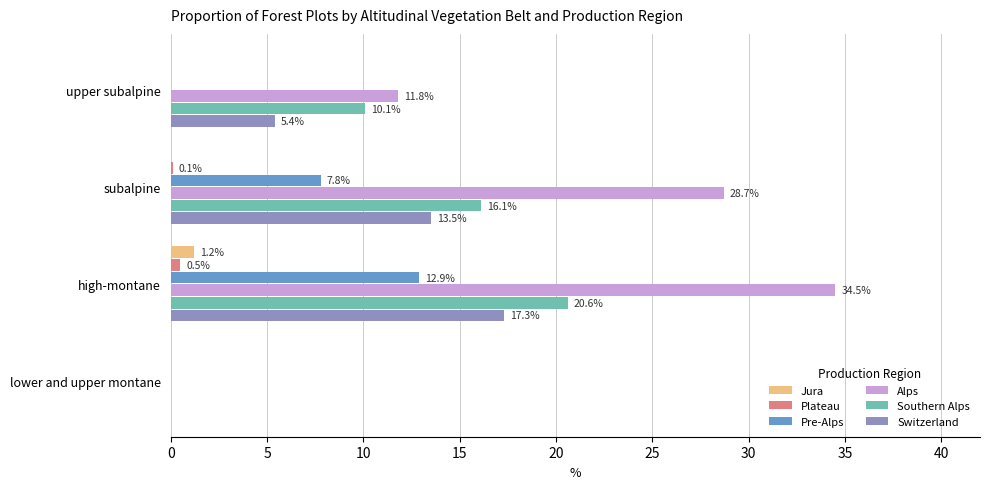

What is the sum of all Pre-Alps values?

20.7